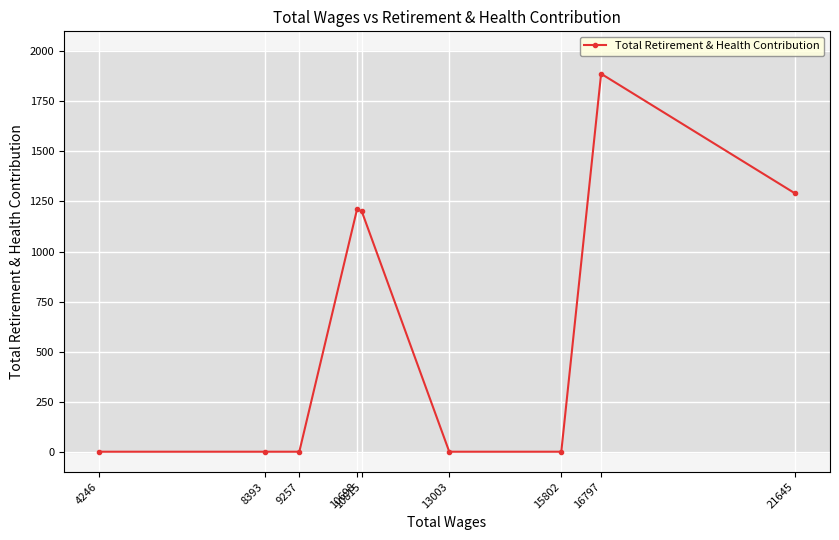

True or false: the data has more than 1 interior local peaks.

True